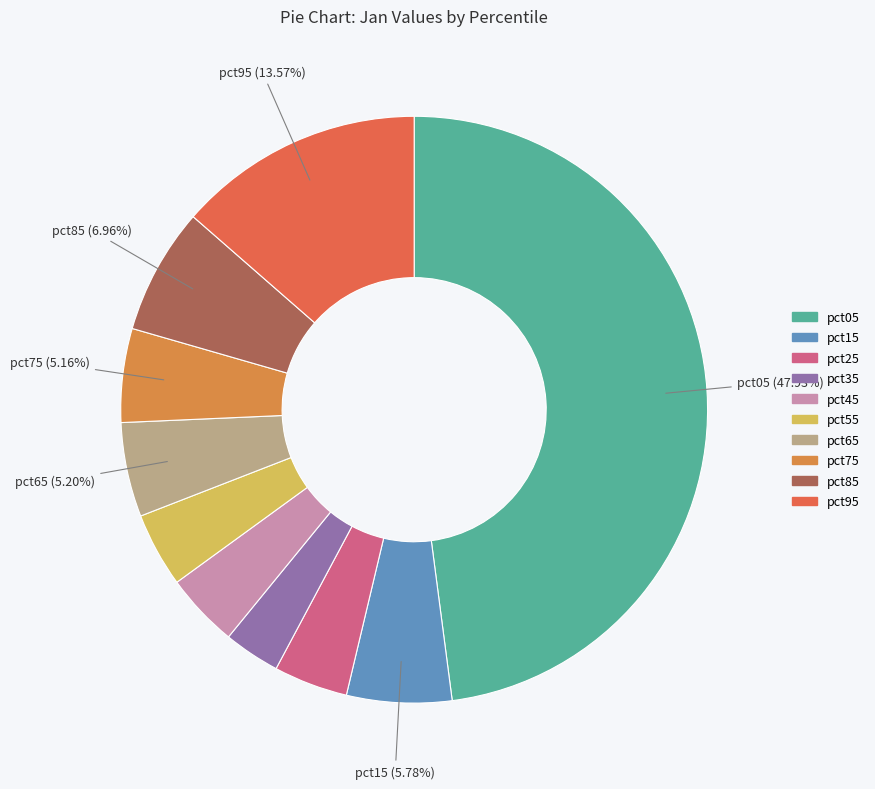

Is there a majority slice in this chart?

No